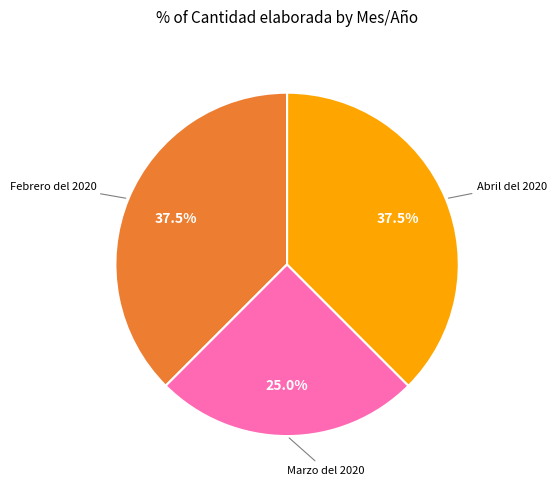

Is there any slice that represents more than half of the pie?

No